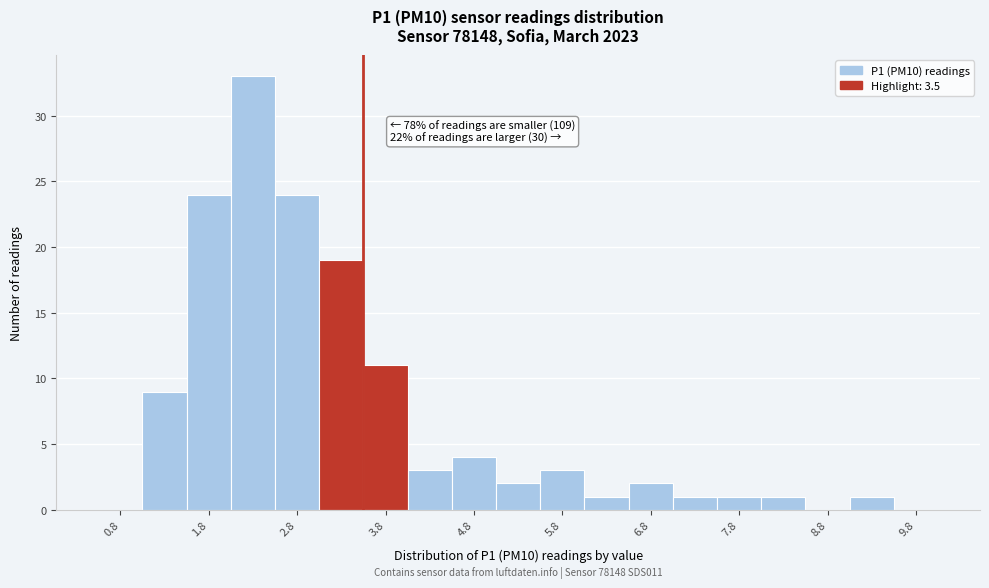

Which range on the x-axis has the tallest bar?

2.0 to 2.5